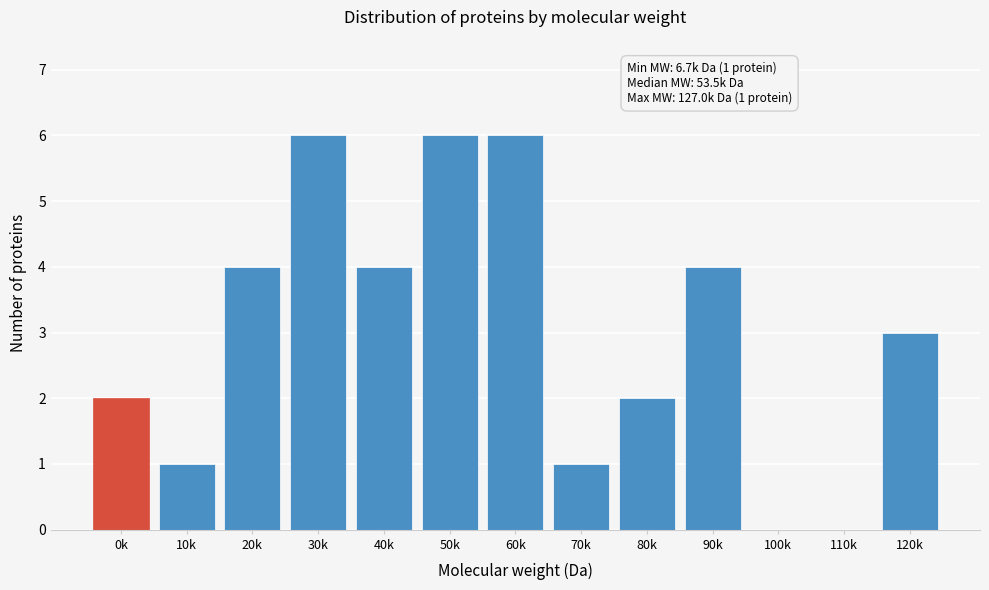

Reading left to right, what are all the values shown in this chart?

0k=2	10k=1	20k=4	30k=6	40k=4	50k=6	60k=6	70k=1	80k=2	90k=4	100k=0	110k=0	120k=3